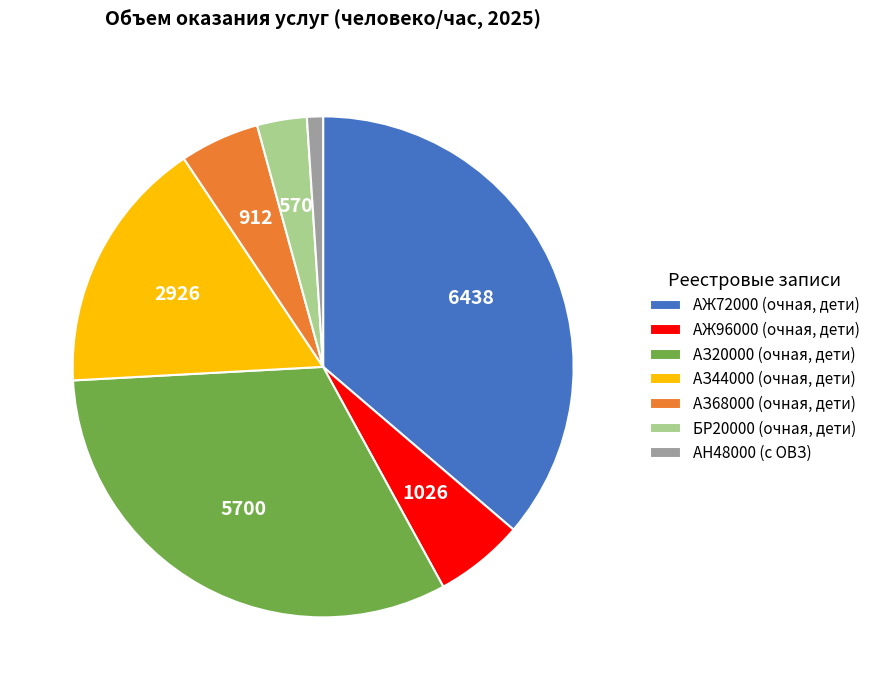

Which has a higher value, АН48000 (с ОВЗ) or АЗ68000 (очная, дети)?

АЗ68000 (очная, дети)